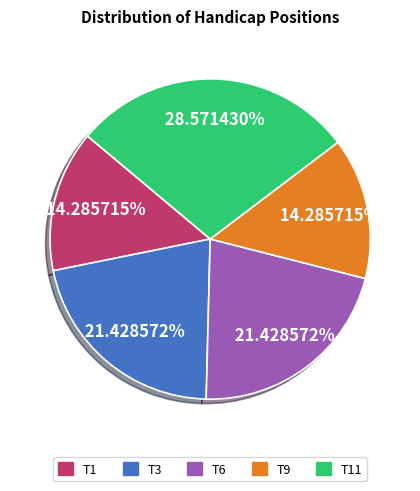

Does any single category account for the majority?

No